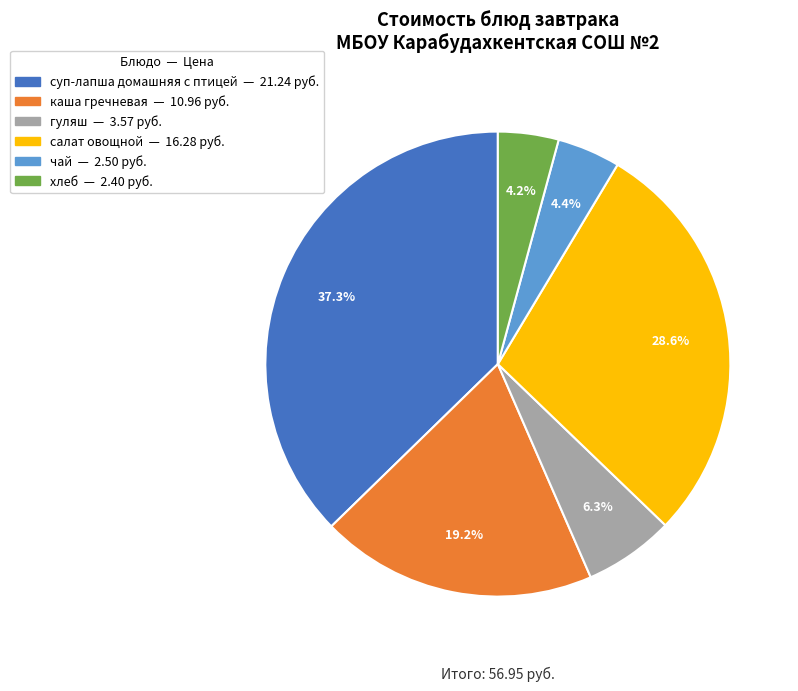

What is the largest slice in the pie chart?

суп-лапша домашняя с птицей